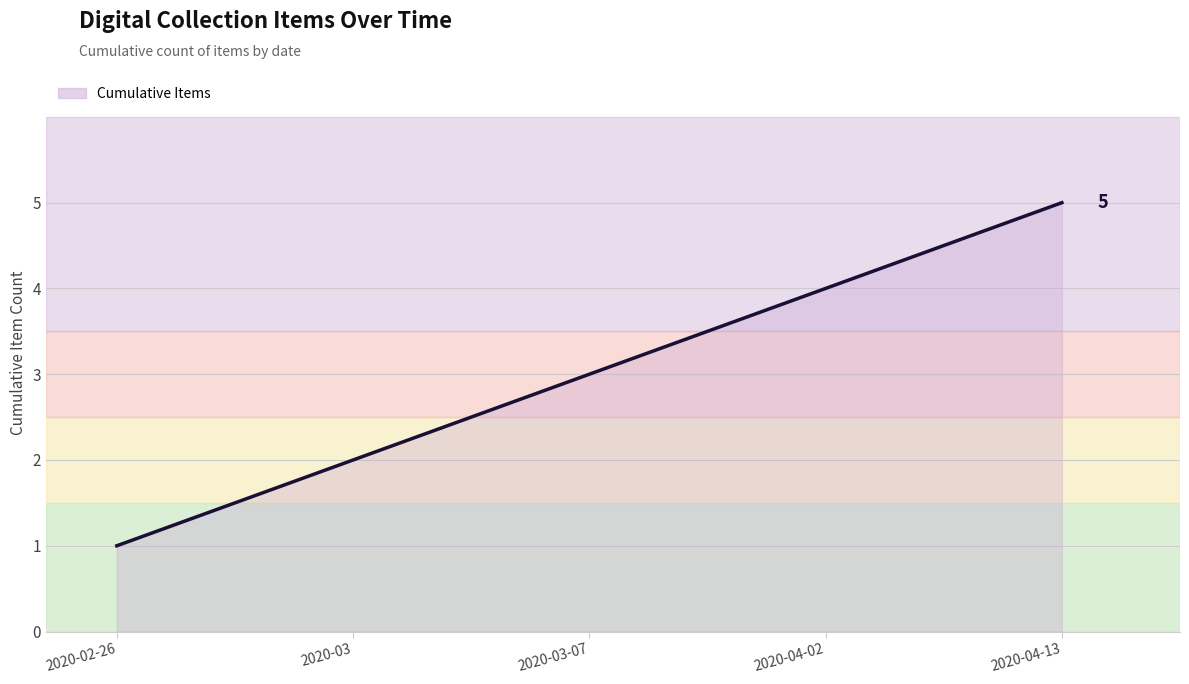

List the labels in order of value, largest first.

2020-04-13, 2020-04-02, 2020-03-07, 2020-03, 2020-02-26